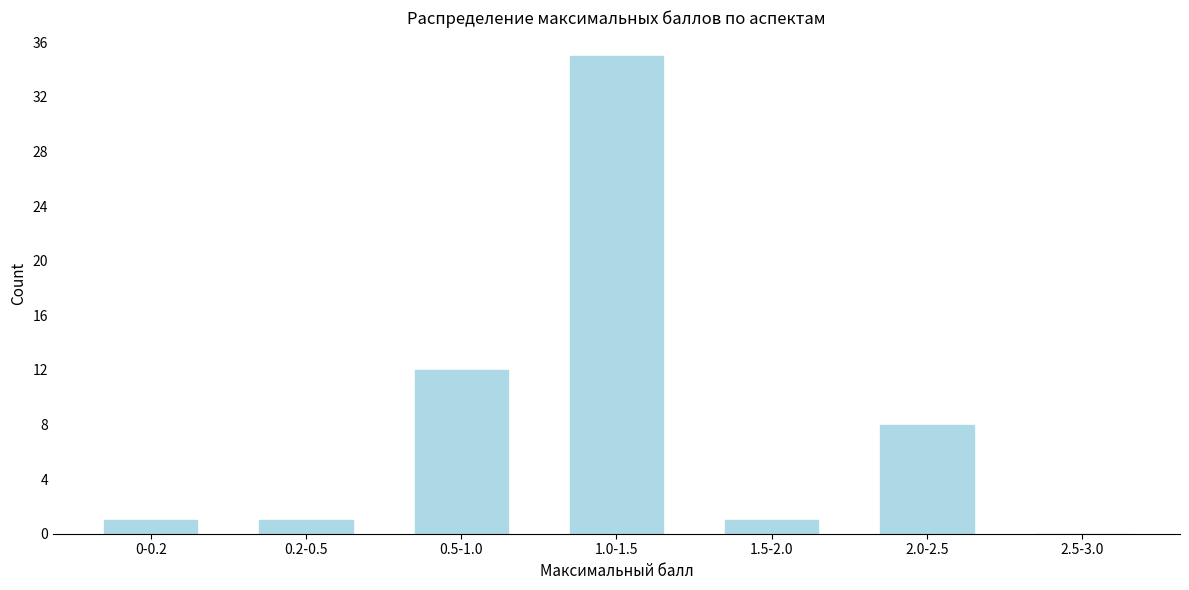

Reading right to left, transcribe all the data shown in this chart.

2.5-3.0=0	2.0-2.5=8	1.5-2.0=1	1.0-1.5=35	0.5-1.0=12	0.2-0.5=1	0-0.2=1